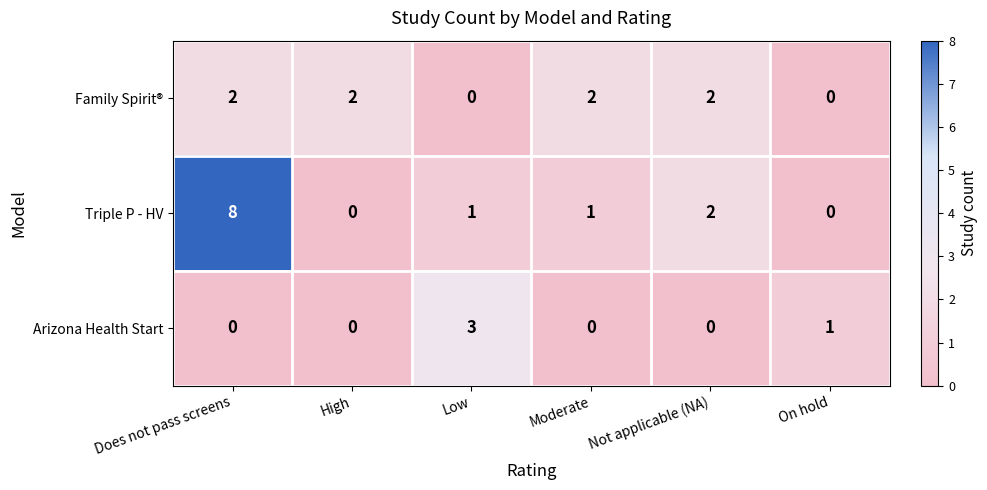

At which category does the chart reach its peak across all series?

Does not pass screens